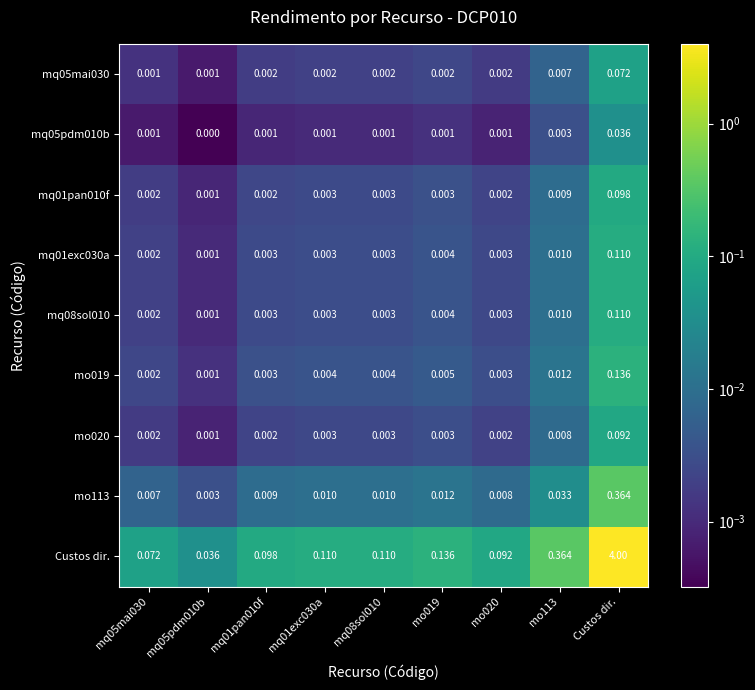

At which category is the sum across all series the highest?

Custos dir.